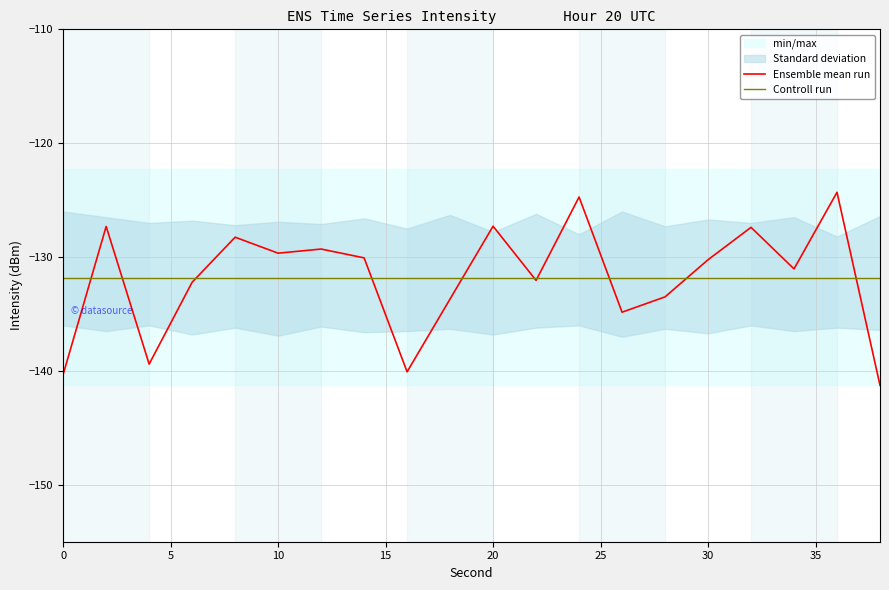

What is the minimum value for Controll run?

-131.8